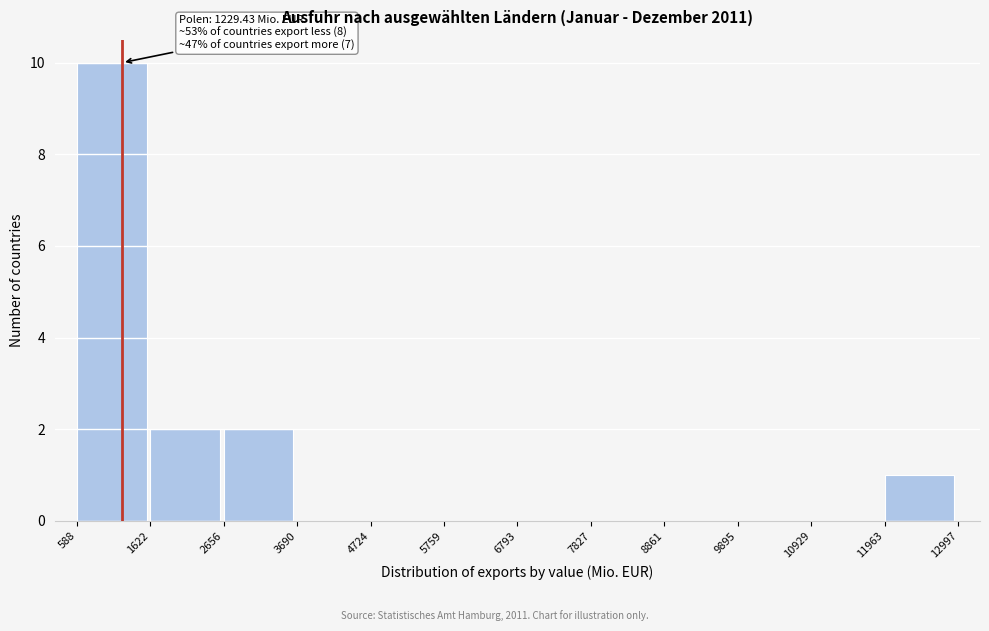

Over which range of the x-axis is the bar tallest?

588 to 1622